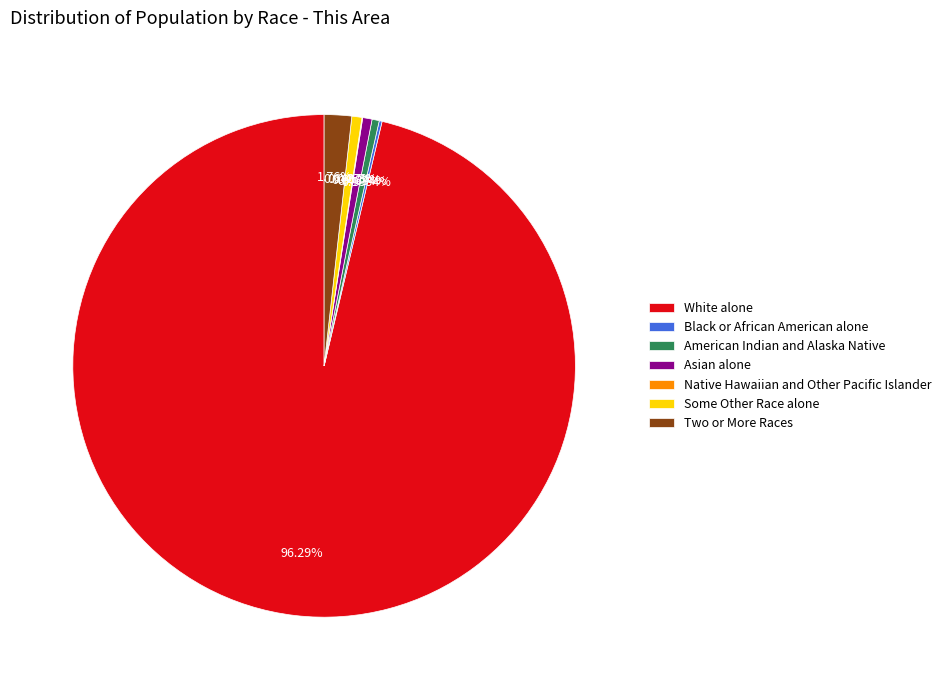

Which slice is the largest?

White alone